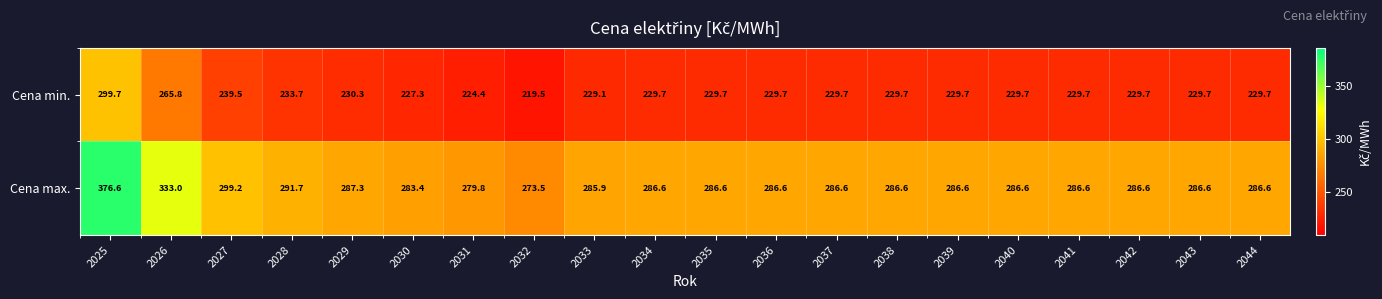

At how many categories does at least one series exceed 242?

20